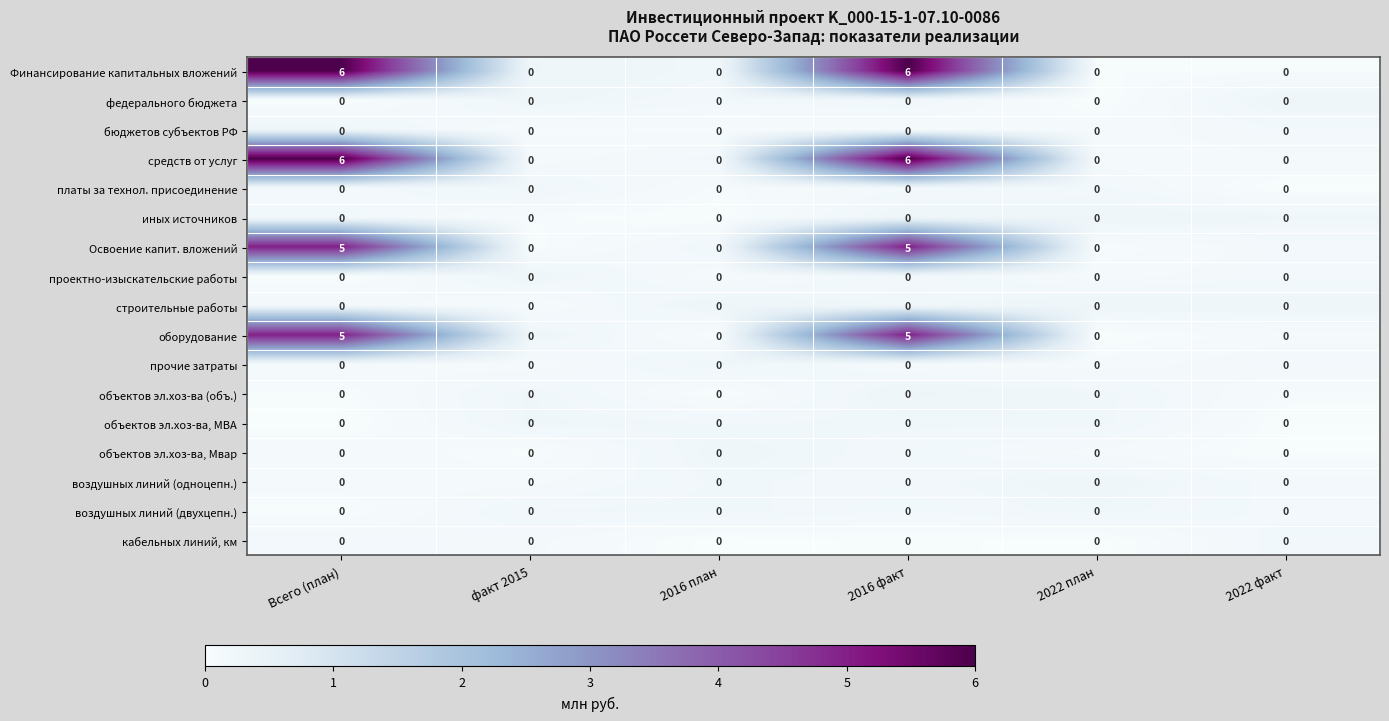

True or false: иных источников has a value of 0 at 2022 план.

True